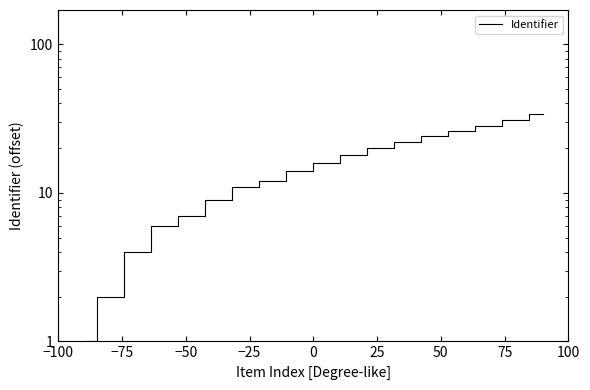

Does the chart have visible grid lines?

No